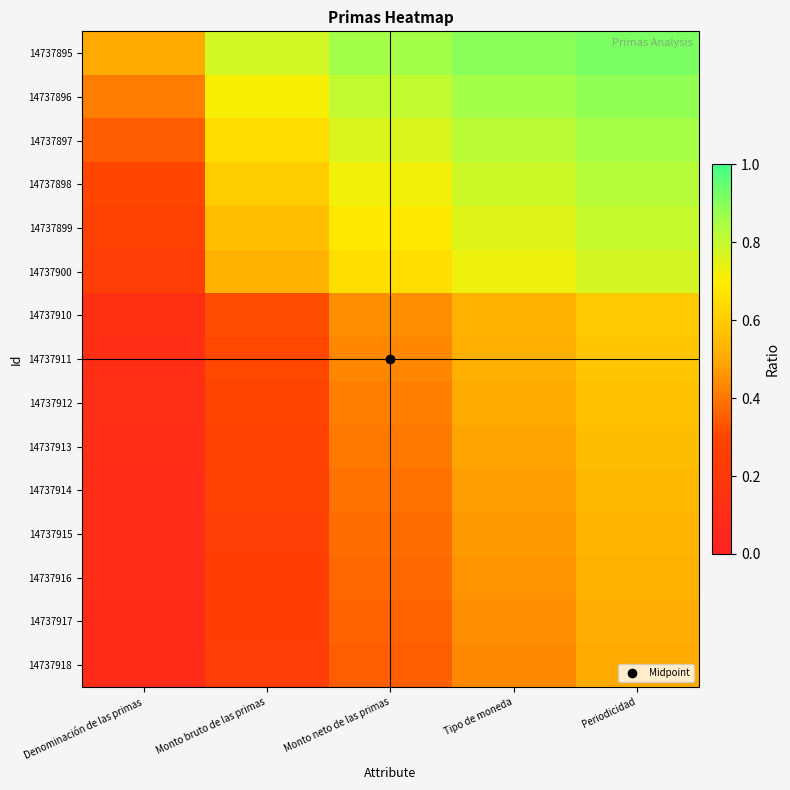

What is the smallest value displayed?

0.1